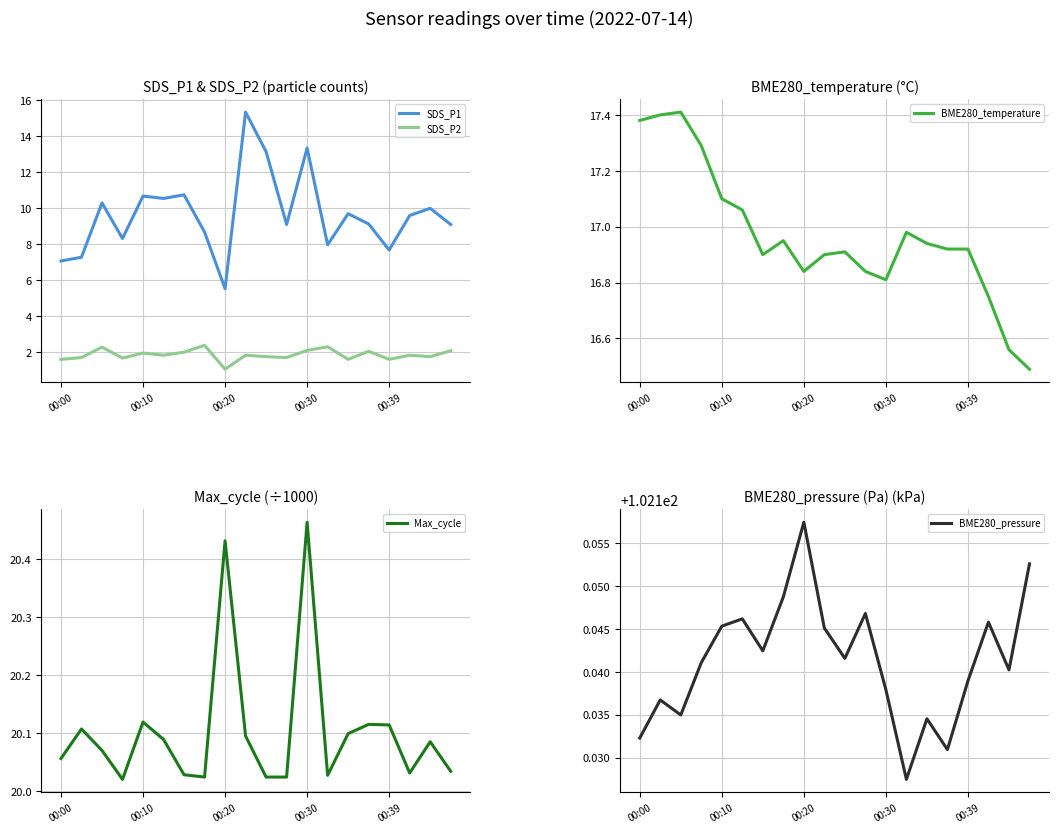

What is the lowest value of the BME280_temperature series?

16.5